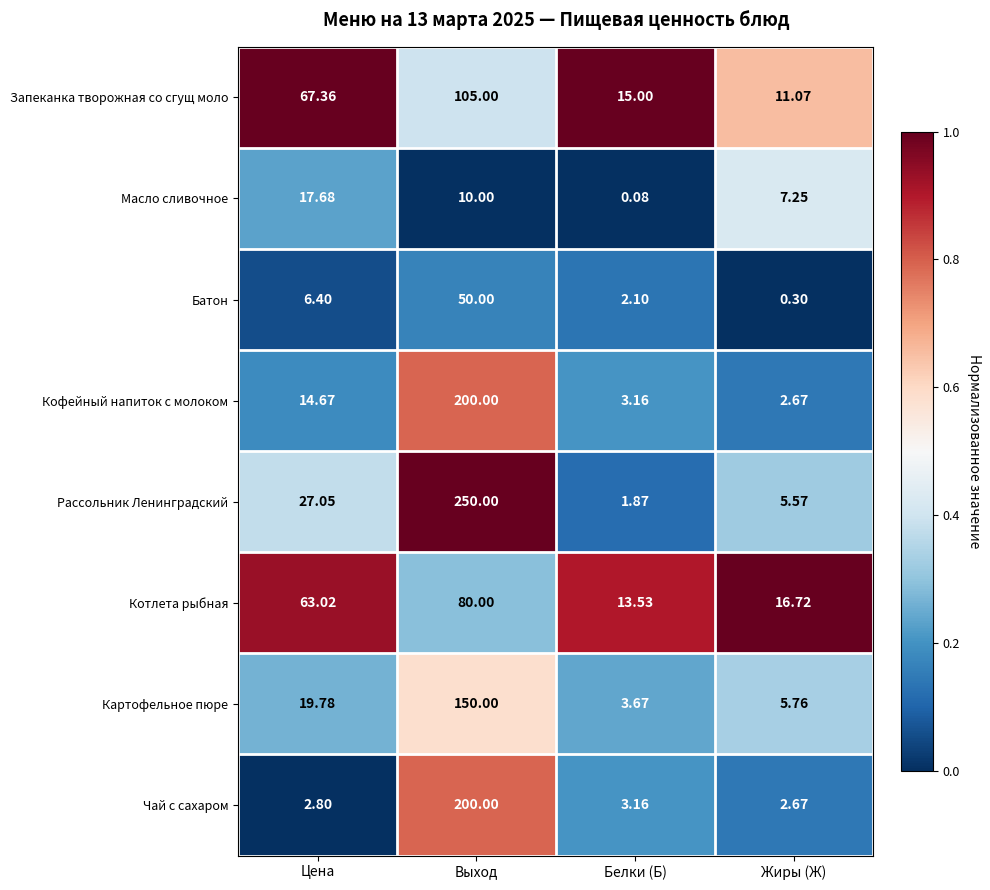

Which category has the lowest value across all series?

Белки (Б)